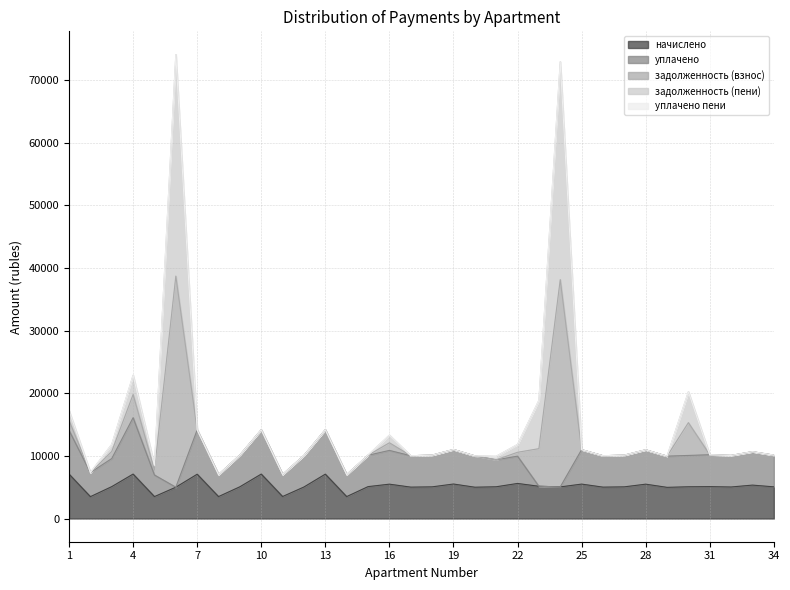

True or false: начислено has a value of 1412.4 at 11.

False